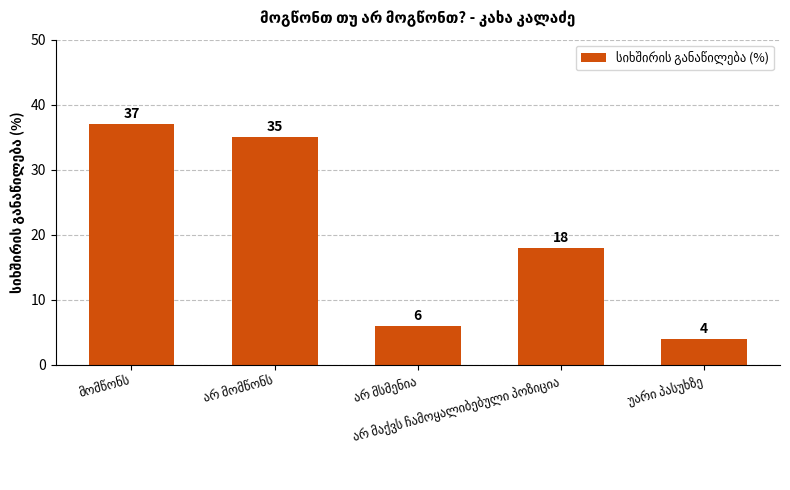

What is the difference between the second highest and second lowest values?

29